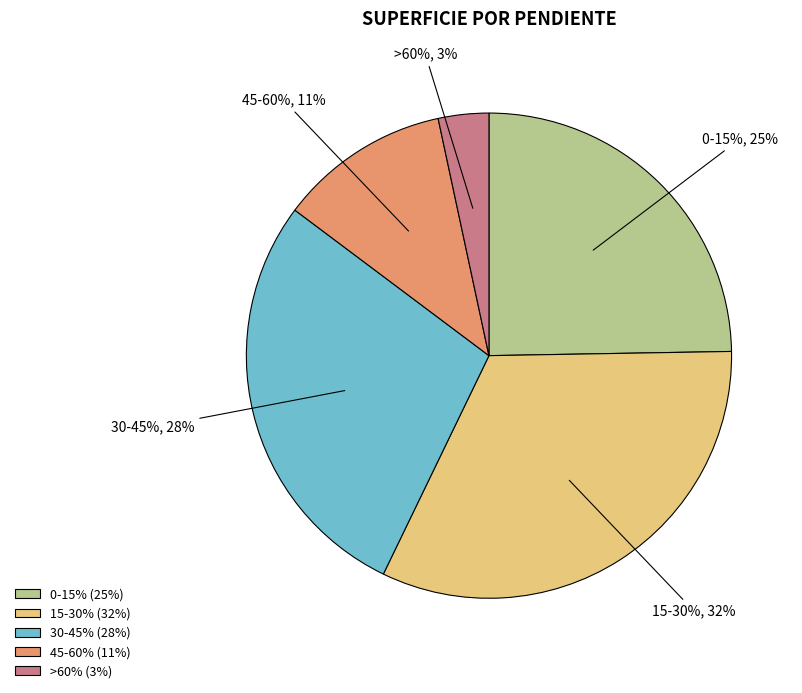

Is it true that 30-45% is 28% of the pie?

True